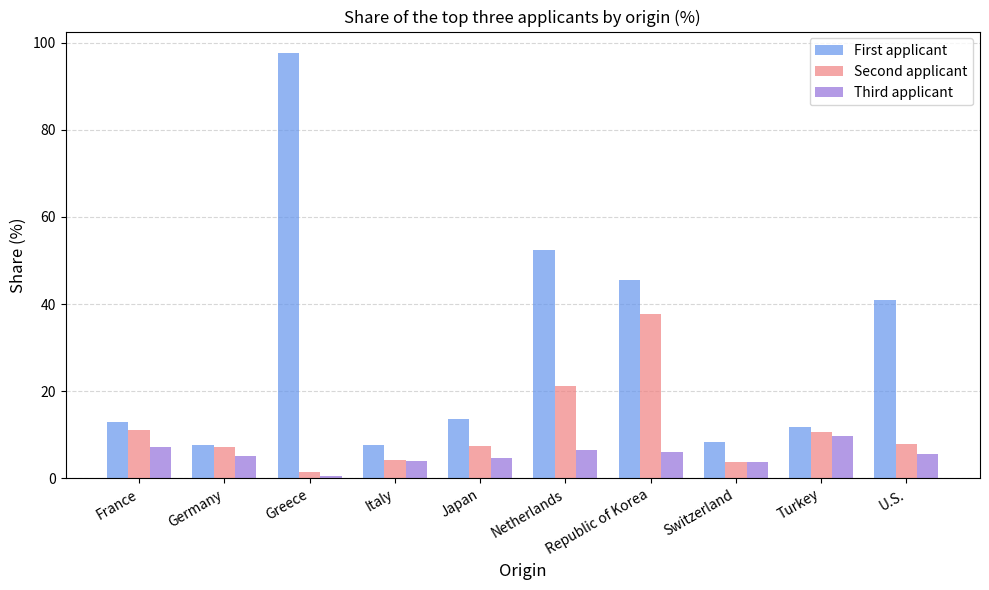

Rank the series by their maximum value, from lowest to highest.

Third applicant, Second applicant, First applicant